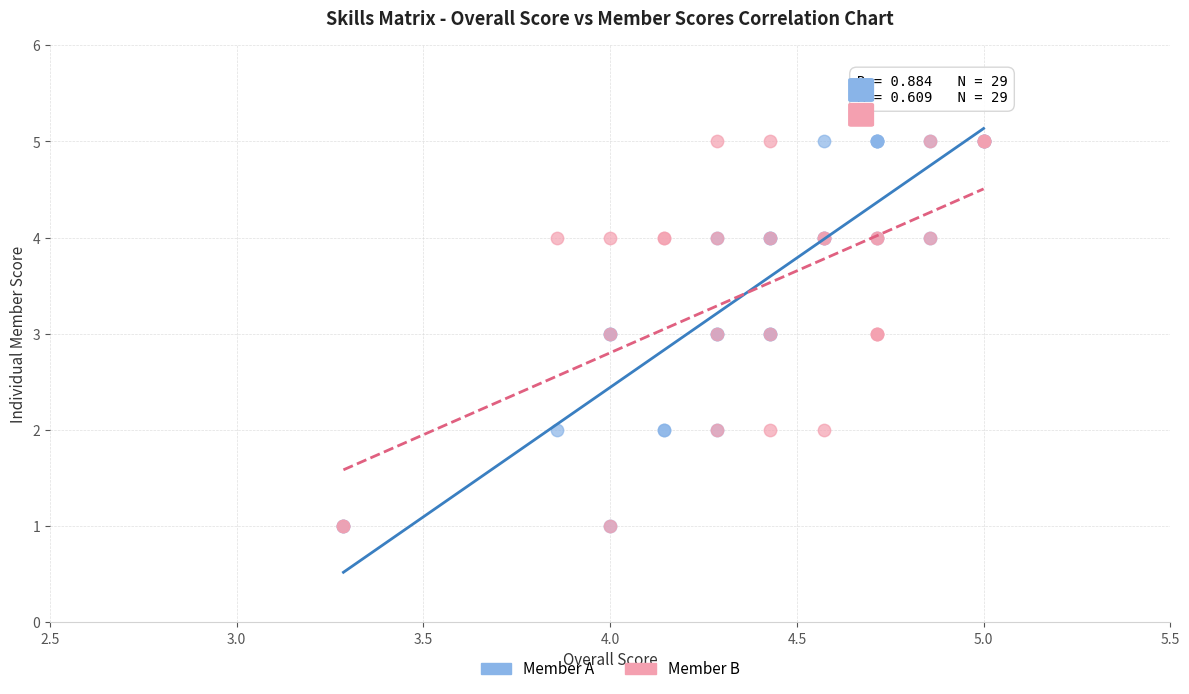

What are all the series names shown in the legend?

Member A, Member B